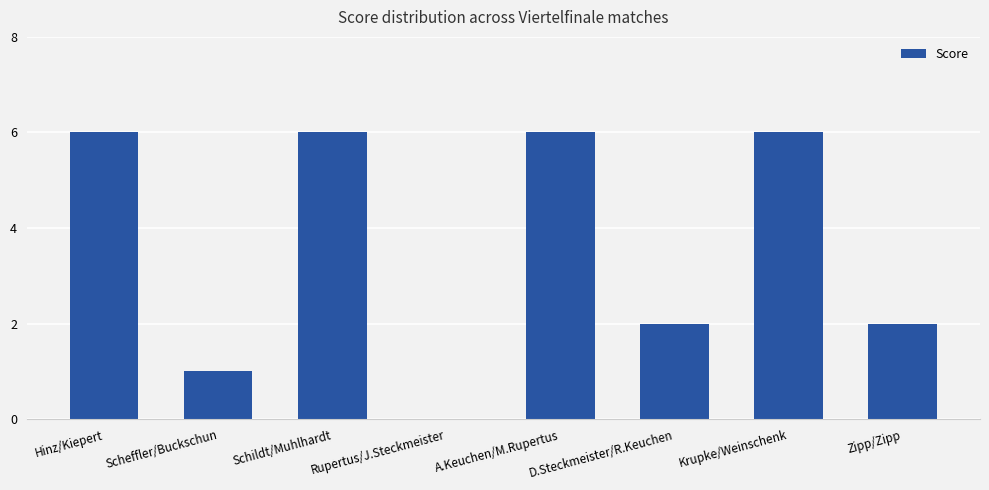

Reading left to right, what are all the values shown in this chart?

Hinz/Kiepert=6	Scheffler/Buckschun=1	Schildt/Muhlhardt=6	Rupertus/J.Steckmeister=0	A.Keuchen/M.Rupertus=6	D.Steckmeister/R.Keuchen=2	Krupke/Weinschenk=6	Zipp/Zipp=2